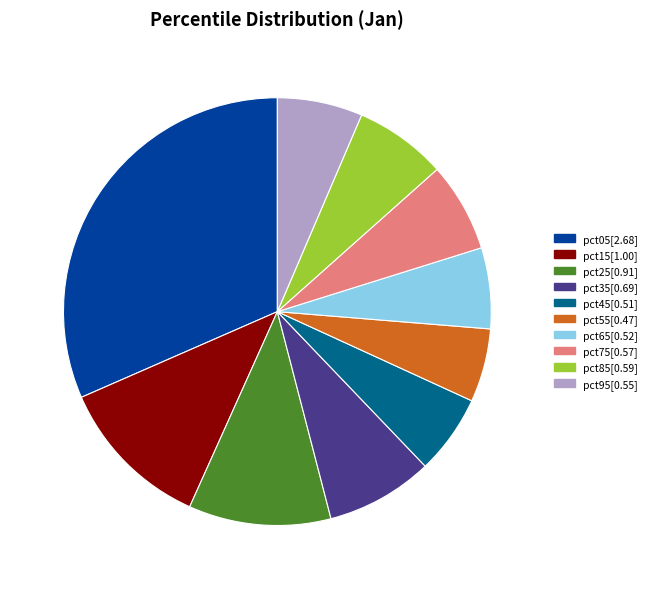

Which has a higher value, pct65 or pct75?

pct75